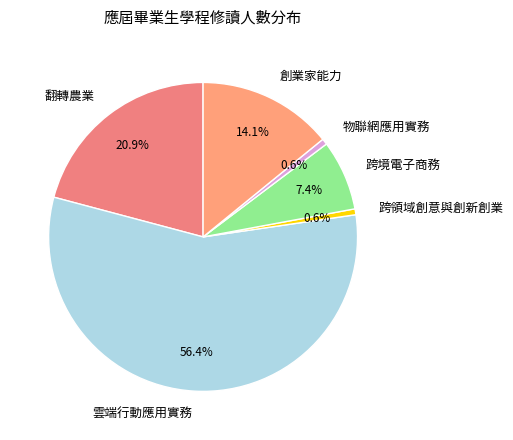

Is it true that 創業家能力 is 28% of the pie?

False